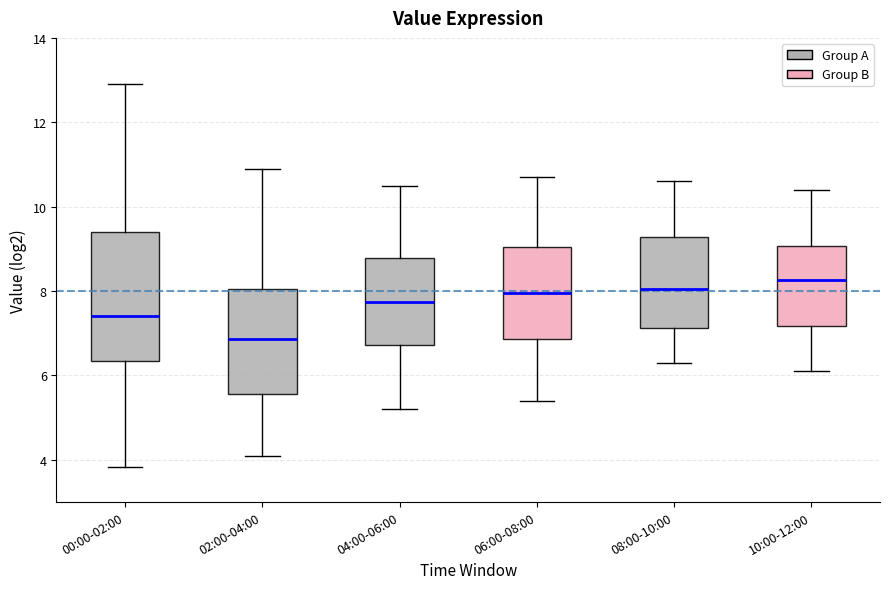

Where does the lower whisker of the box for 08:00-10:00 end on the y-axis? The values are not printed on the chart, so give them approximately, as read against the axis.

6.4